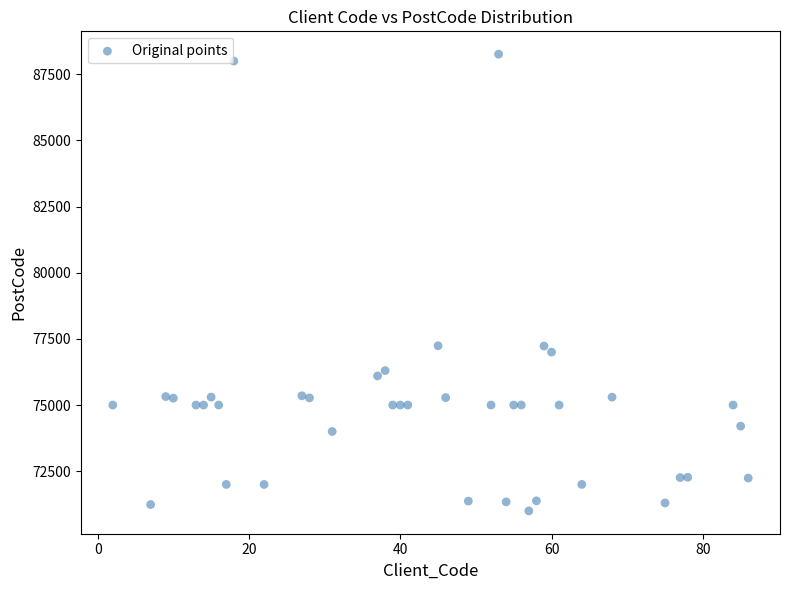

What is the range of X values (max minus min)?

84